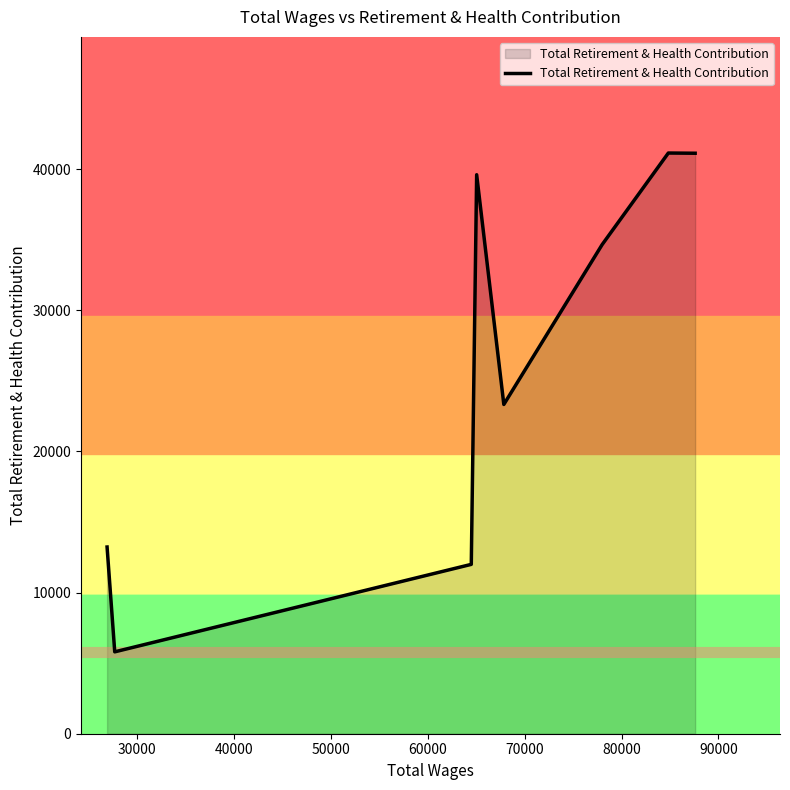

What is the difference between the maximum and minimum values?

35343